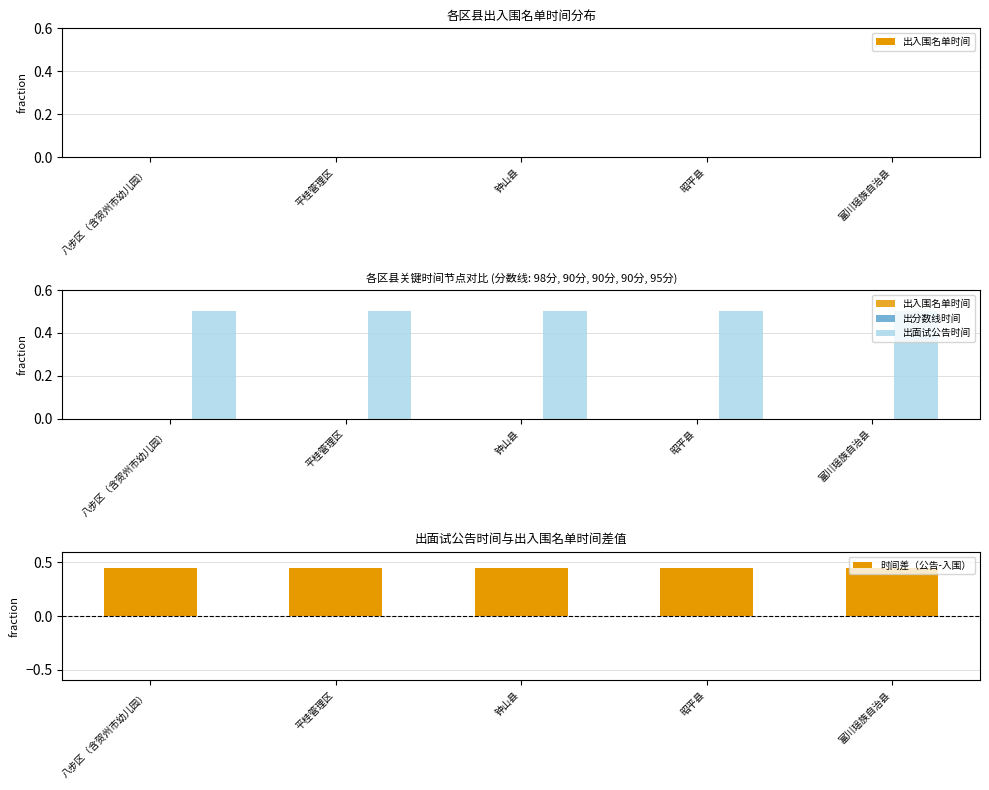

Does the chart contain stacked bars?

No